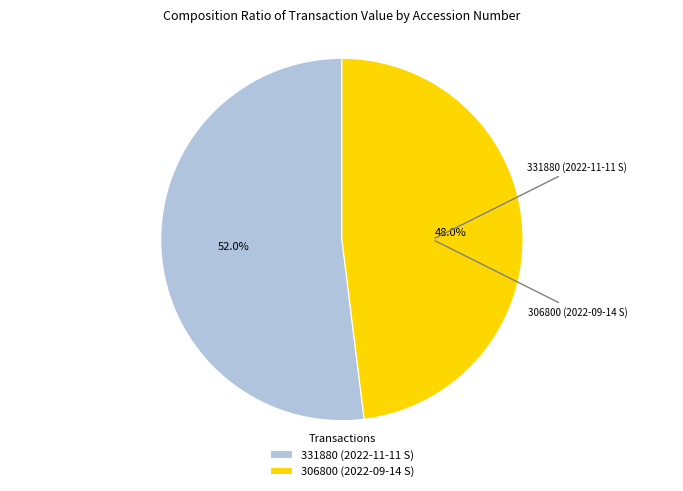

What is the ratio of the value at 331880 (2022-11-11 S) to the value at 306800 (2022-09-14 S)?

1.1